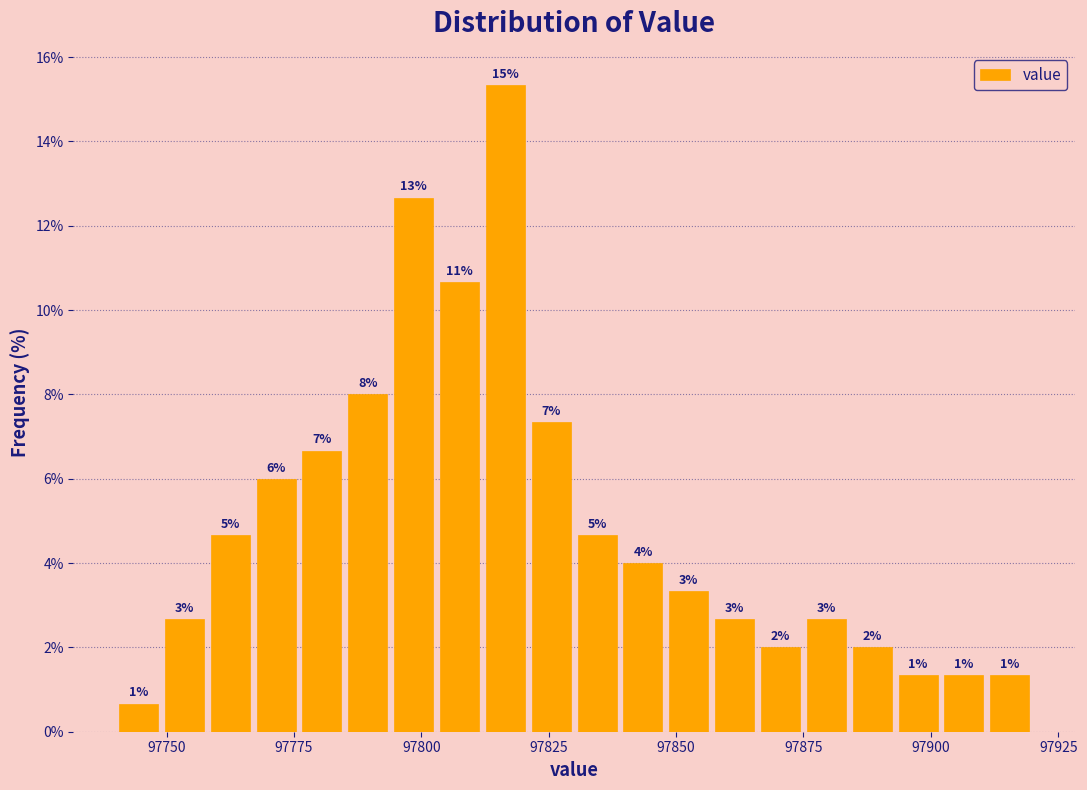

Read against the x-axis, roughly where is the centre of the tallest bar?

97815